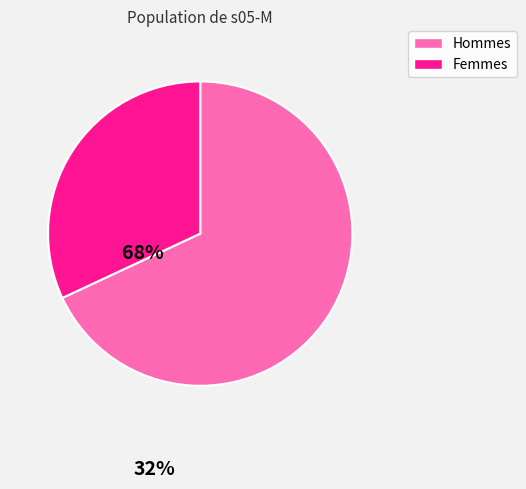

How many segments does this pie chart have?

2